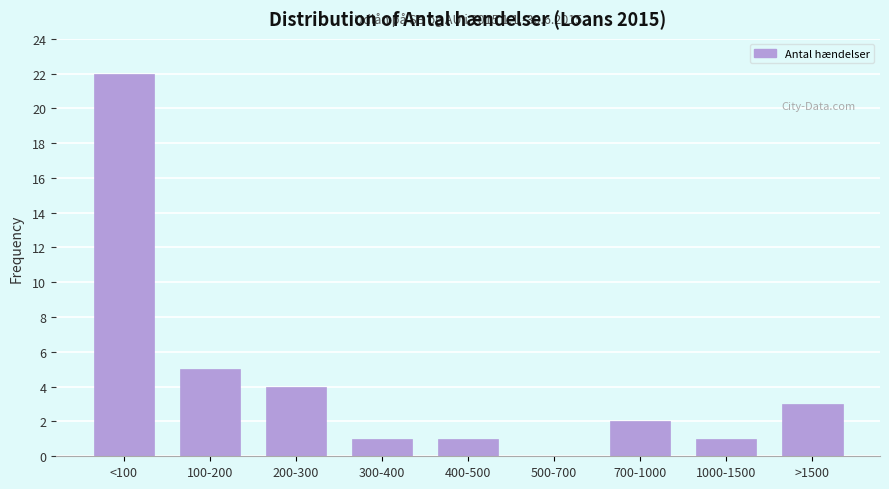

Reading left to right, extract all data points from this chart.

<100=22	100-200=5	200-300=4	300-400=1	400-500=1	500-700=0	700-1000=2	1000-1500=1	>1500=3